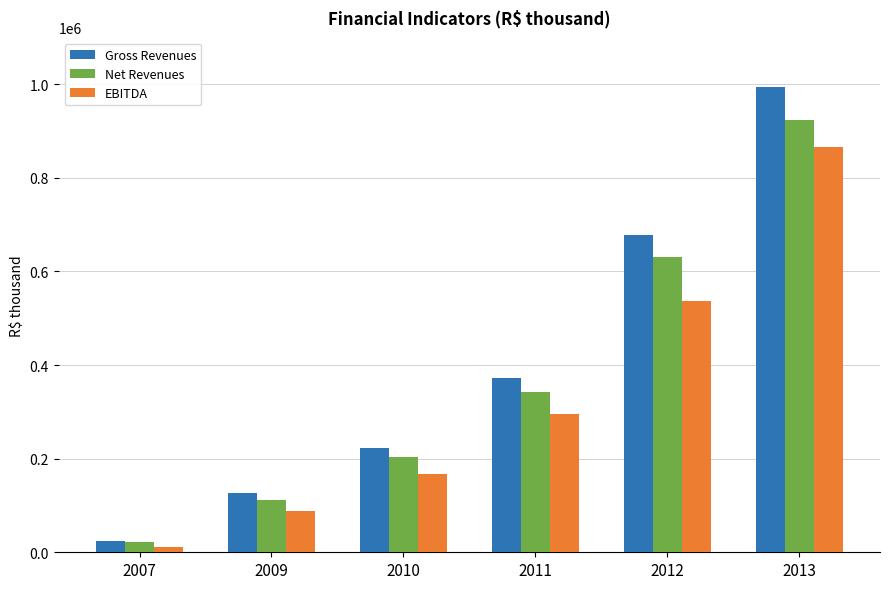

What is the value of the EBITDA bar at the 2nd from the left?

87745